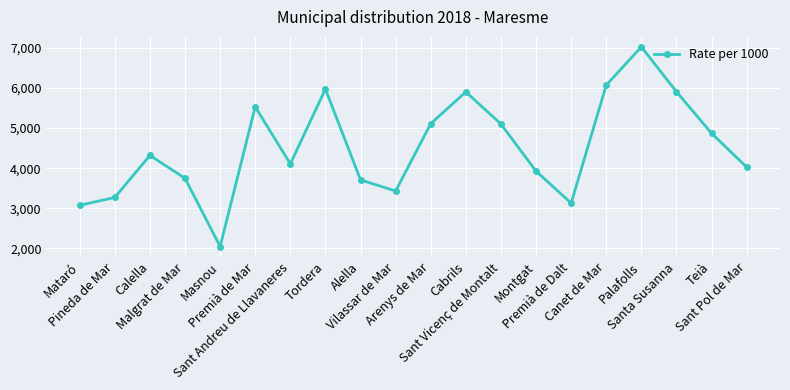

How many data points are less than 4319?

10